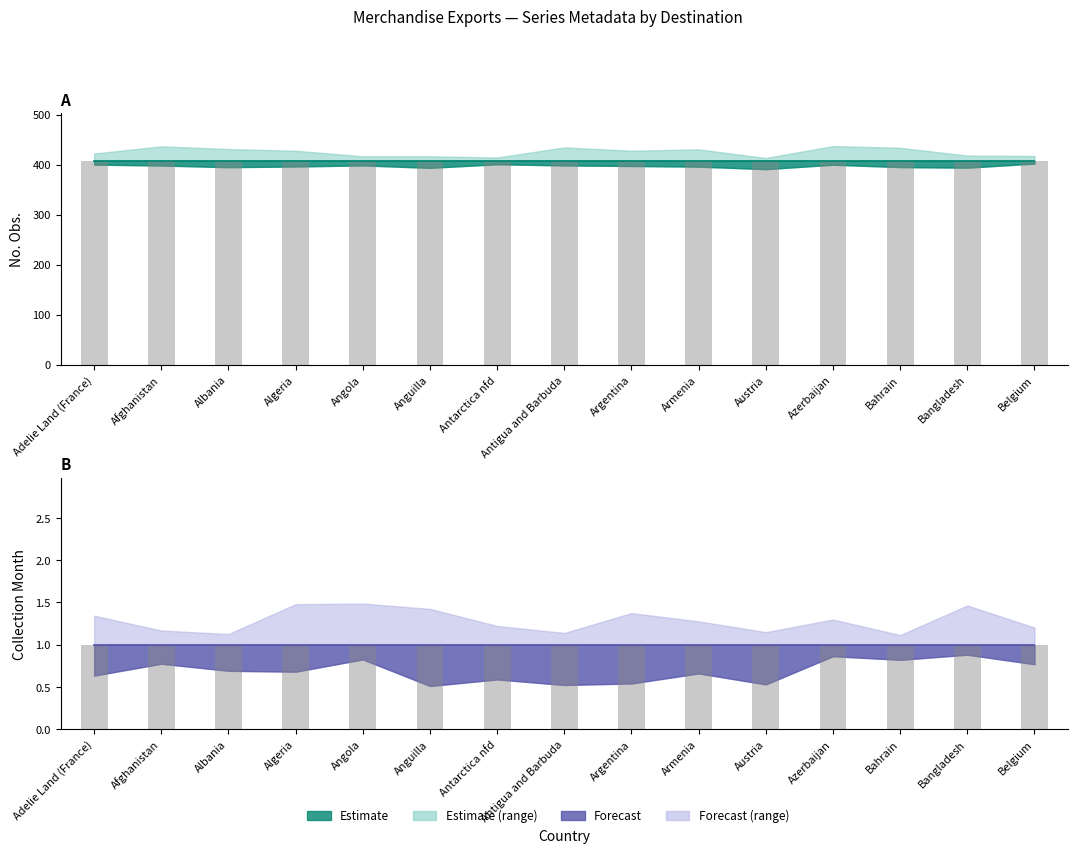

Is it true that No. Obs. equals 666 at Adelie Land (France)?

False